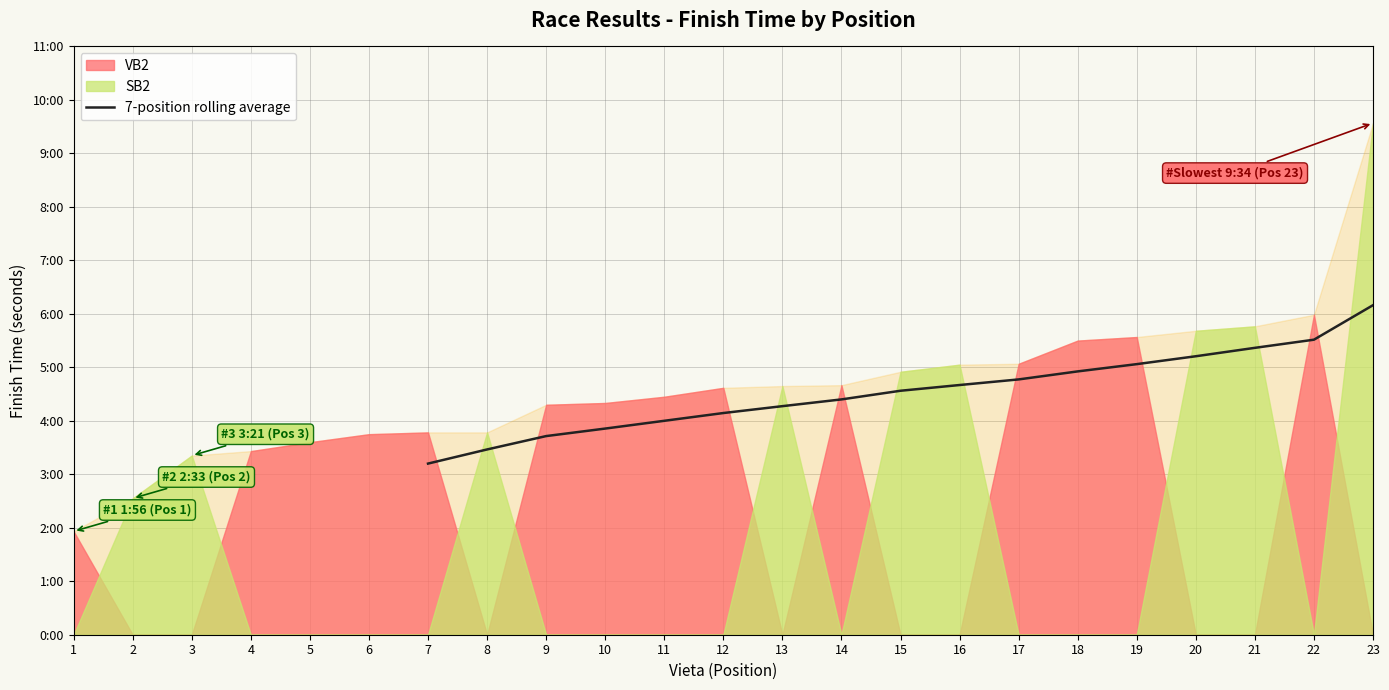

At which category does the chart reach its peak across all series?

23